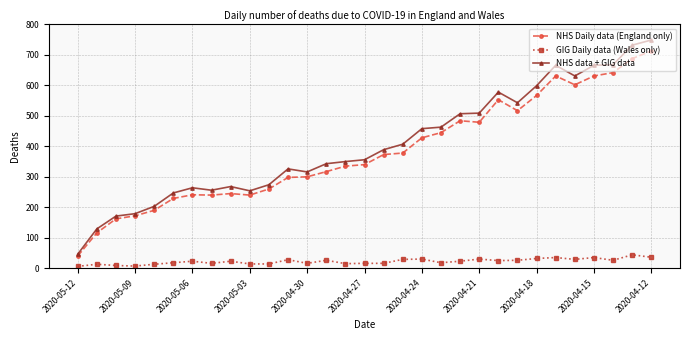

Which series has the largest range (max minus min)?

NHS data + GIG data